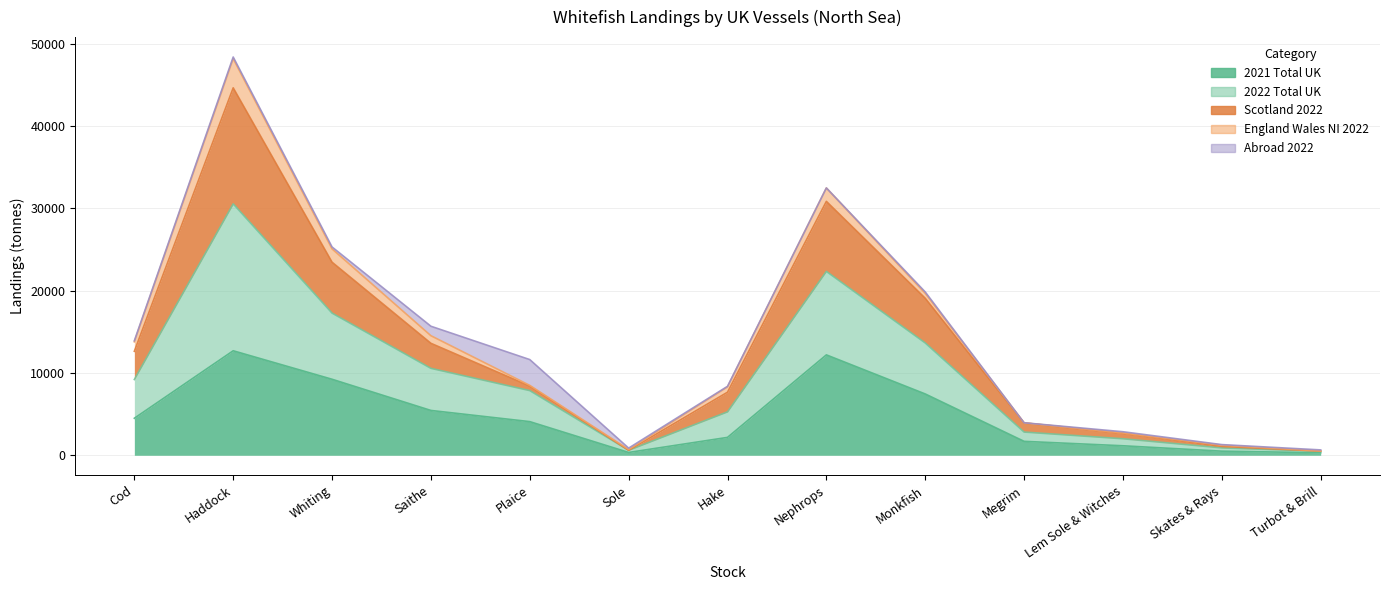

True or false: 2021 Total UK and 2022 Total UK intersect in this chart.

False